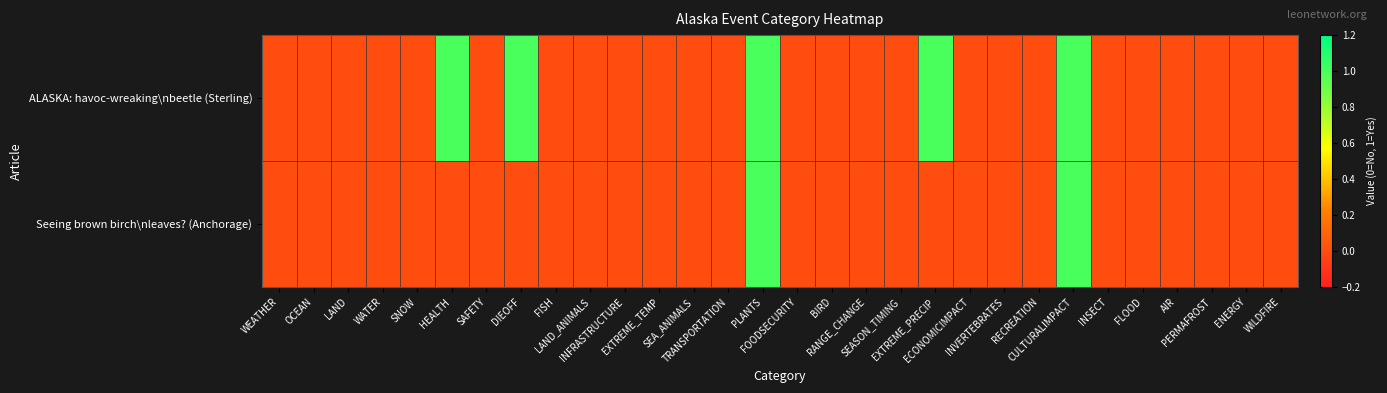

Reading right to left, what are all the values shown in this chart?

ALASKA: havoc-wreaking\nbeetle (Sterling): WILDFIRE=0	ENERGY=0	PERMAFROST=0	AIR=0	FLOOD=0	INSECT=0	CULTURALIMPACT=1	RECREATION=0	INVERTEBRATES=0	ECONOMICIMPACT=0	EXTREME_PRECIP=1	SEASON_TIMING=0	RANGE_CHANGE=0	BIRD=0	FOODSECURITY=0	PLANTS=1	TRANSPORTATION=0	SEA_ANIMALS=0	EXTREME_TEMP=0	INFRASTRUCTURE=0	LAND_ANIMALS=0	FISH=0	DIEOFF=1	SAFETY=0	HEALTH=1	SNOW=0	WATER=0	LAND=0	OCEAN=0	WEATHER=0
Seeing brown birch\nleaves? (Anchorage): WILDFIRE=0	ENERGY=0	PERMAFROST=0	AIR=0	FLOOD=0	INSECT=0	CULTURALIMPACT=1	RECREATION=0	INVERTEBRATES=0	ECONOMICIMPACT=0	EXTREME_PRECIP=0	SEASON_TIMING=0	RANGE_CHANGE=0	BIRD=0	FOODSECURITY=0	PLANTS=1	TRANSPORTATION=0	SEA_ANIMALS=0	EXTREME_TEMP=0	INFRASTRUCTURE=0	LAND_ANIMALS=0	FISH=0	DIEOFF=0	SAFETY=0	HEALTH=0	SNOW=0	WATER=0	LAND=0	OCEAN=0	WEATHER=0